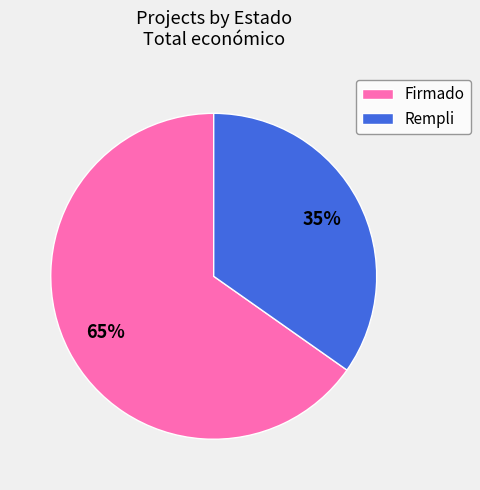

To the nearest percent, what portion does Rempli represent?

35%